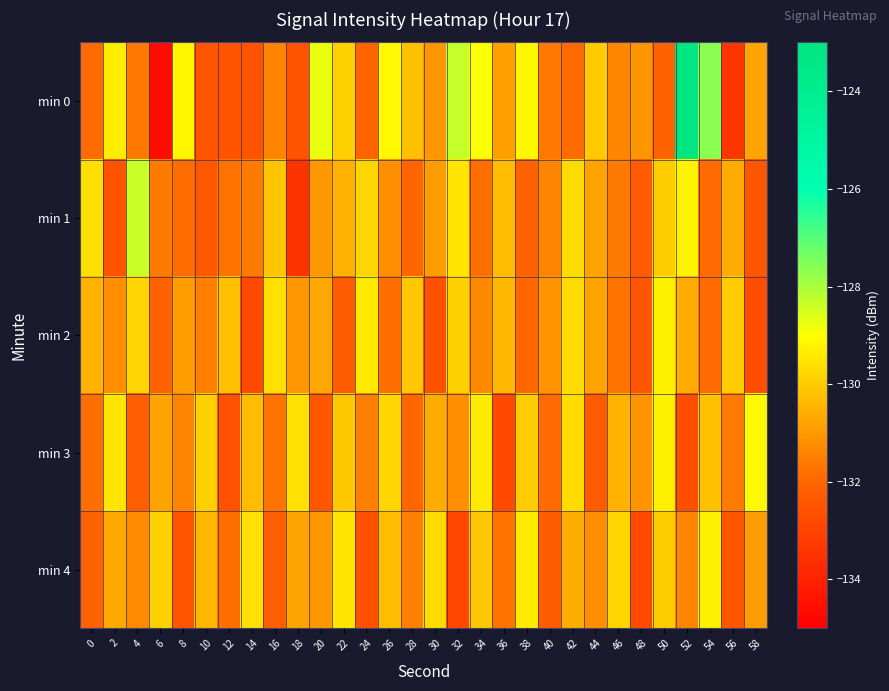

What is the greatest value displayed?

-123.2